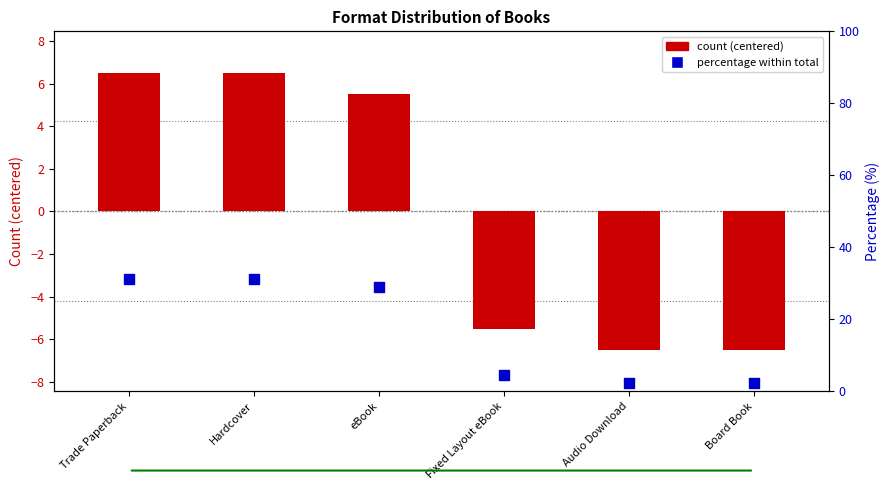

Which series reaches the minimum Y coordinate?

count (centered)